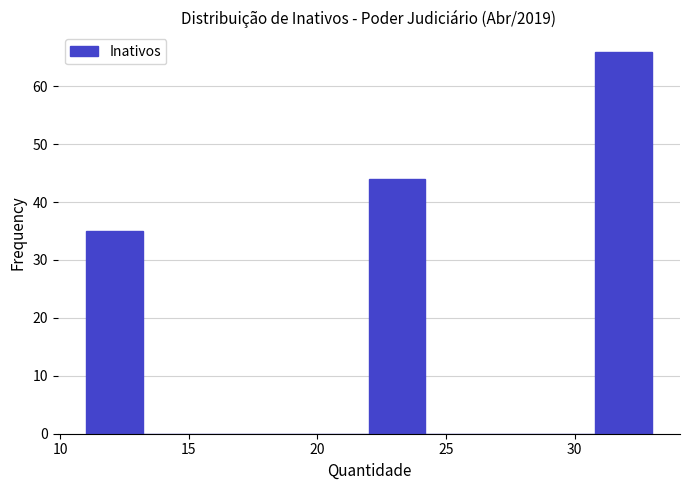

Reading left to right, transcribe this chart: for each bar, give the range it covers on the x-axis and its height. Neither the bar edges nor the heights are printed on the chart, so give them approximately, as read against the axes.

11.0 to 13.2: 35
13.2 to 15.4: 0
15.4 to 17.6: 0
17.6 to 19.8: 0
19.8 to 22.0: 0
22.0 to 24.2: 44
24.2 to 26.4: 0
26.4 to 28.6: 0
28.6 to 30.8: 0
30.8 to 33.0: 66